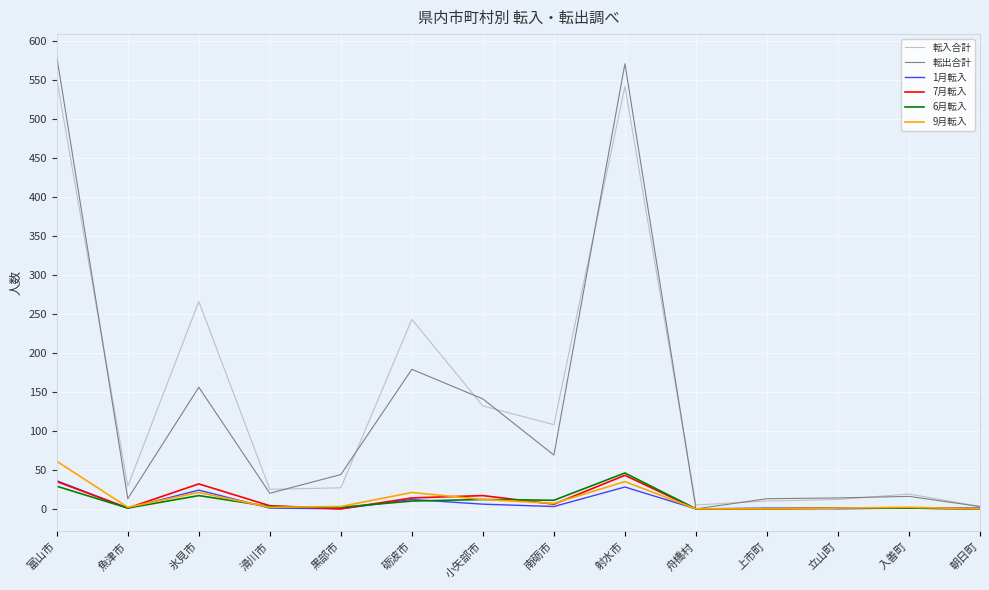

At which label is 転入合計 closest to 277?

氷見市